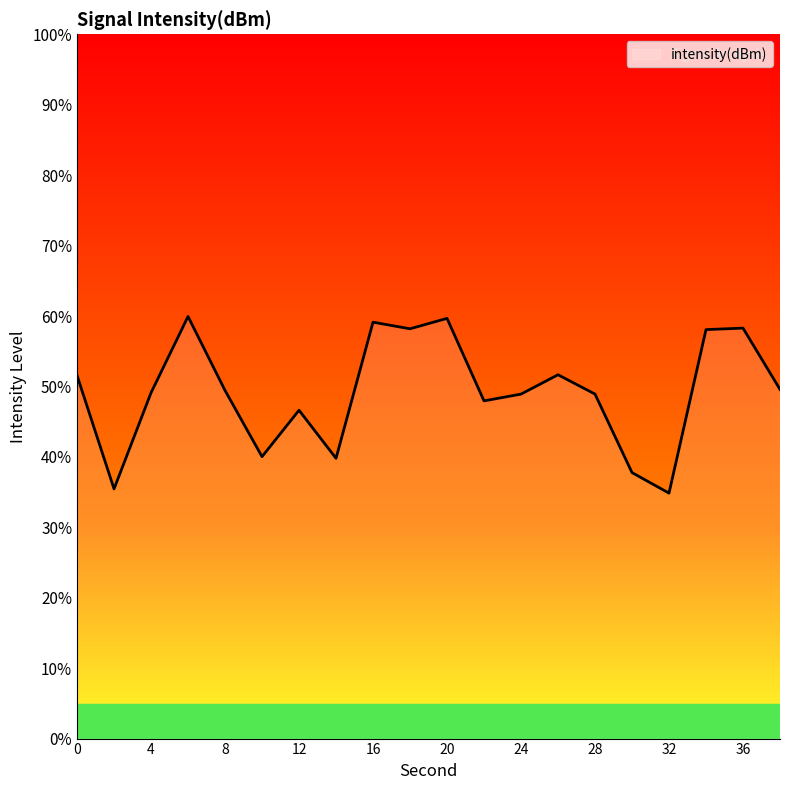

How many lines are shown in the chart?

1